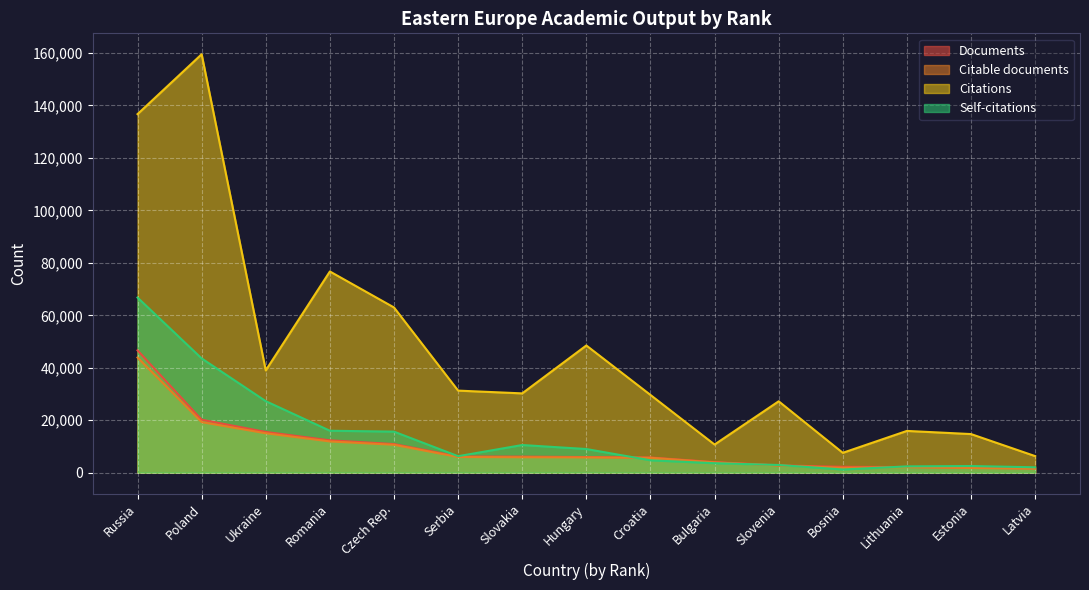

At which category is the sum across all series the highest?

Russia